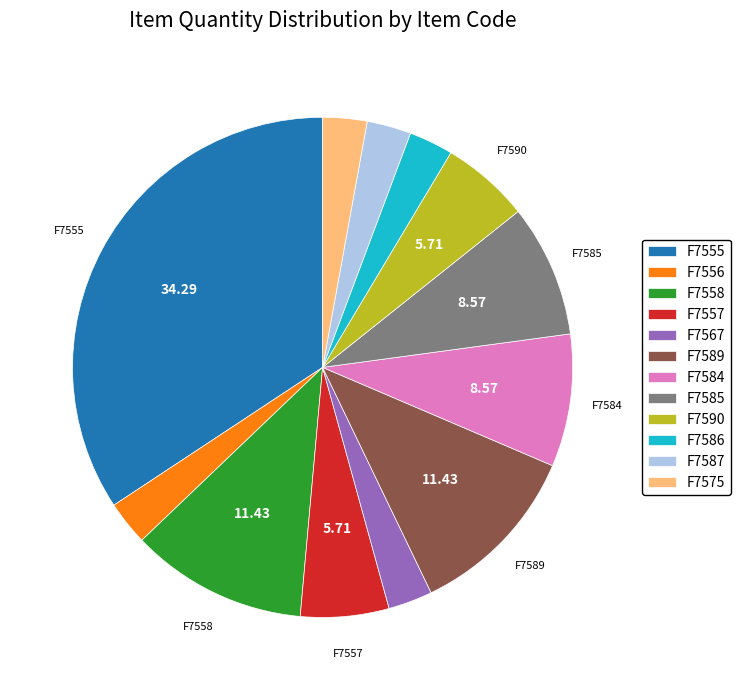

Combined, do F7558 and F7556 account for over 50%?

No